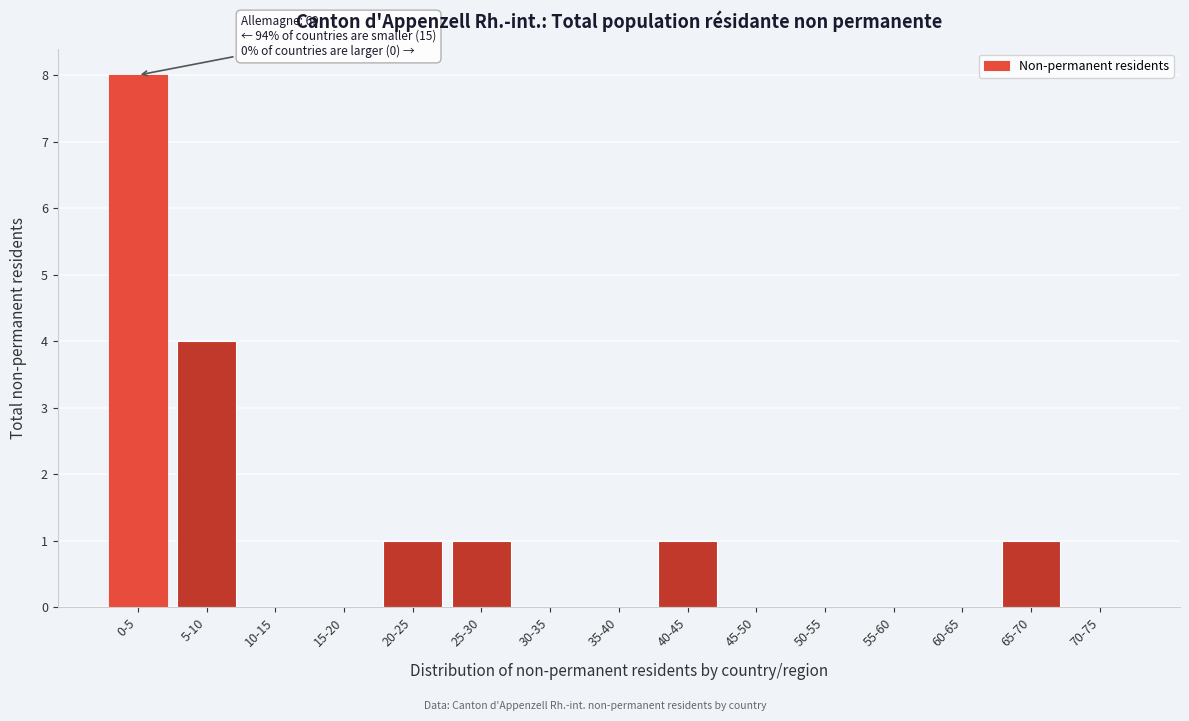

Reading left to right, list all the values displayed in this chart.

0-5=8	5-10=4	10-15=0	15-20=0	20-25=1	25-30=1	30-35=0	35-40=0	40-45=1	45-50=0	50-55=0	55-60=0	60-65=0	65-70=1	70-75=0